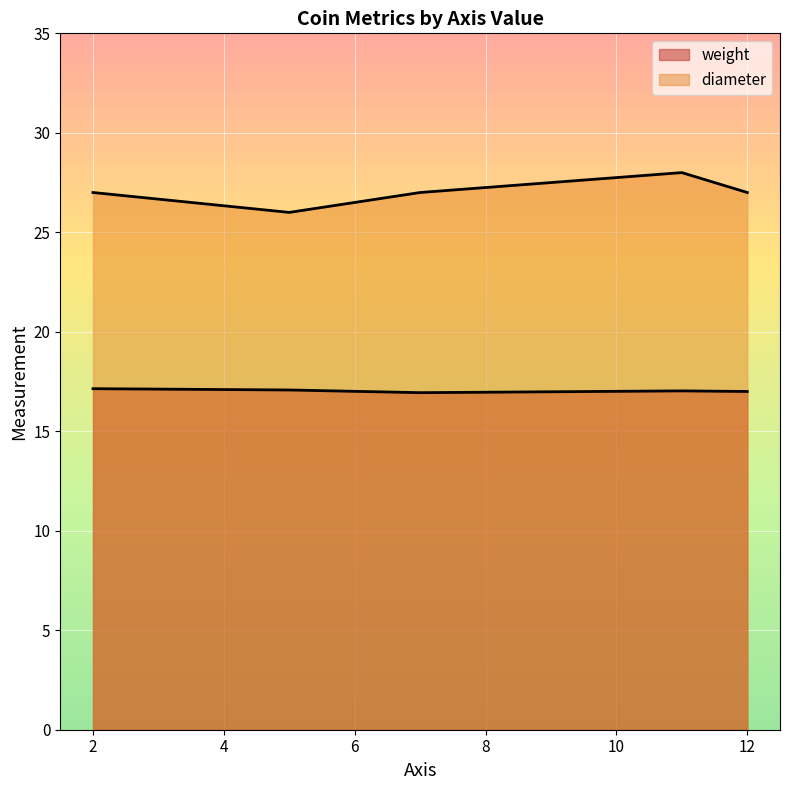

How many categories are shown in the chart?

5